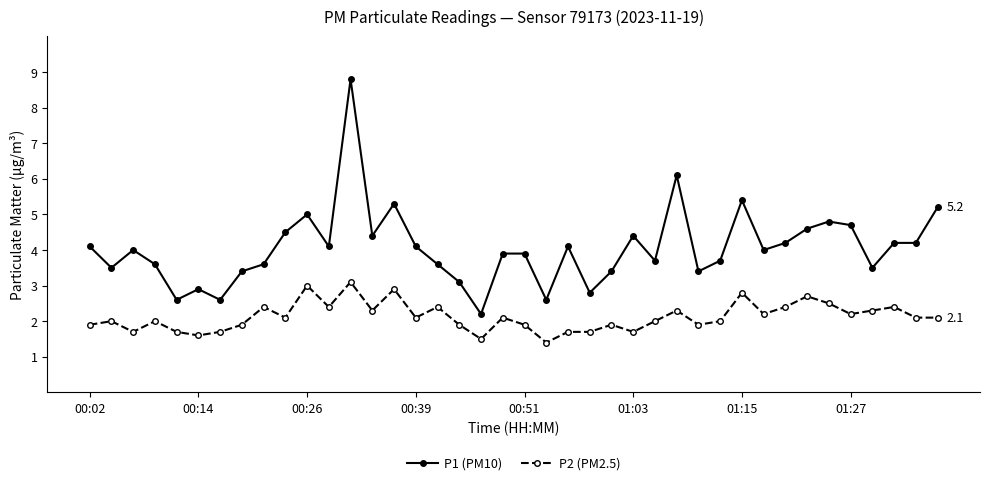

What is the highest value of the P2 (PM2.5) series?

3.1